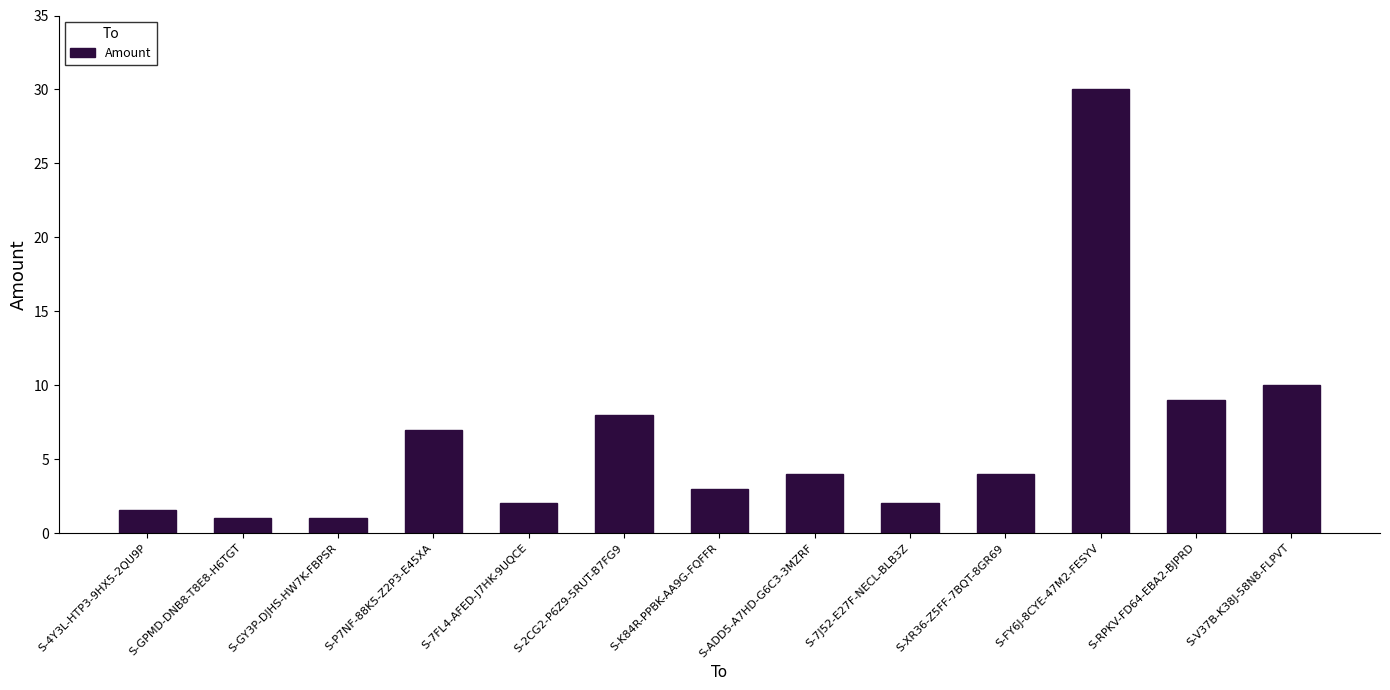

Reading left to right, list all the values displayed in this chart.

1.5	1.0	1.0	7.0	2.0	8.0	3.0	4.0	2.0	4.0	30.0	9.0	10.0